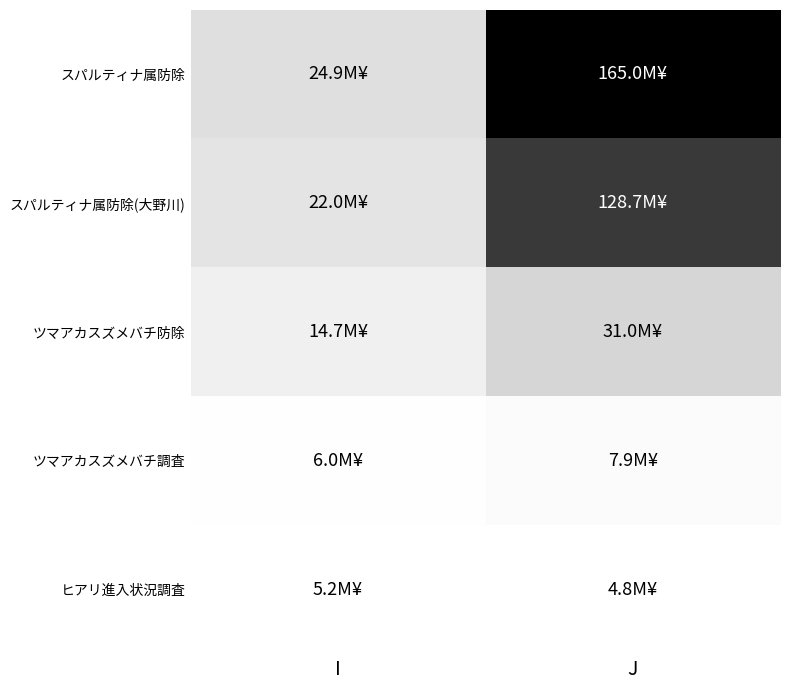

Reading left to right, what are all the values shown in this chart?

スパルティナ属防除: I=24.9	J=165.0
スパルティナ属防除(大野川): I=22.0	J=128.7
ツマアカスズメバチ防除: I=14.7	J=31.0
ツマアカスズメバチ調査: I=6.0	J=7.9
ヒアリ進入状況調査: I=5.2	J=4.8